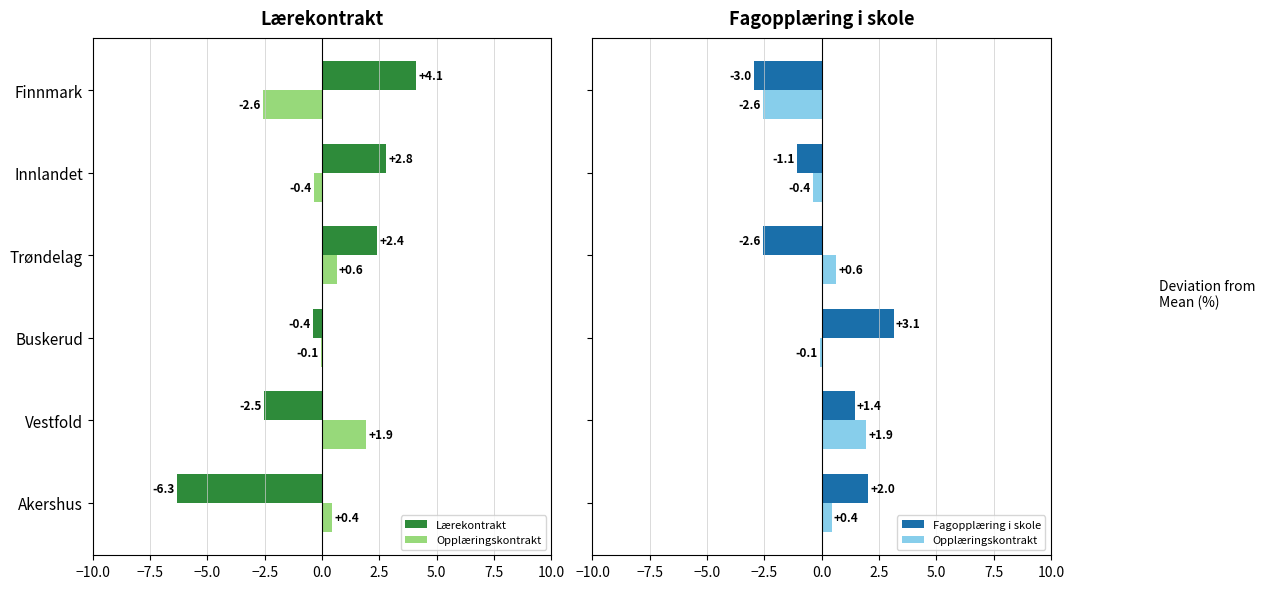

How many distinct data groups are displayed?

3